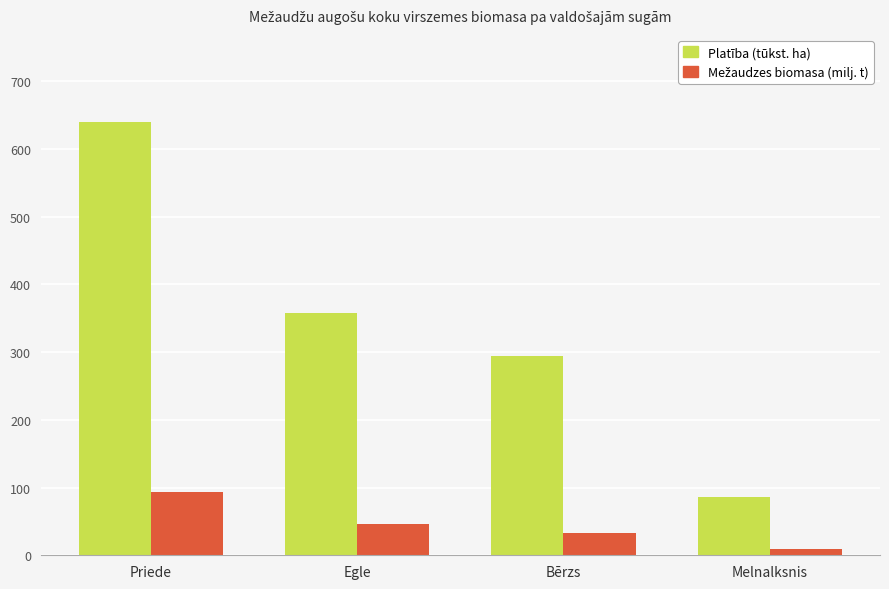

At how many categories does at least one series exceed 181?

3